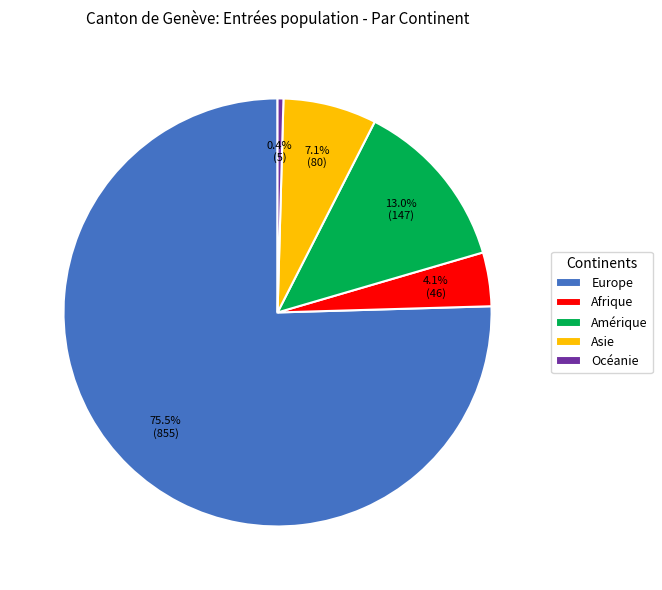

Between Asie and Océanie, which is larger?

Asie